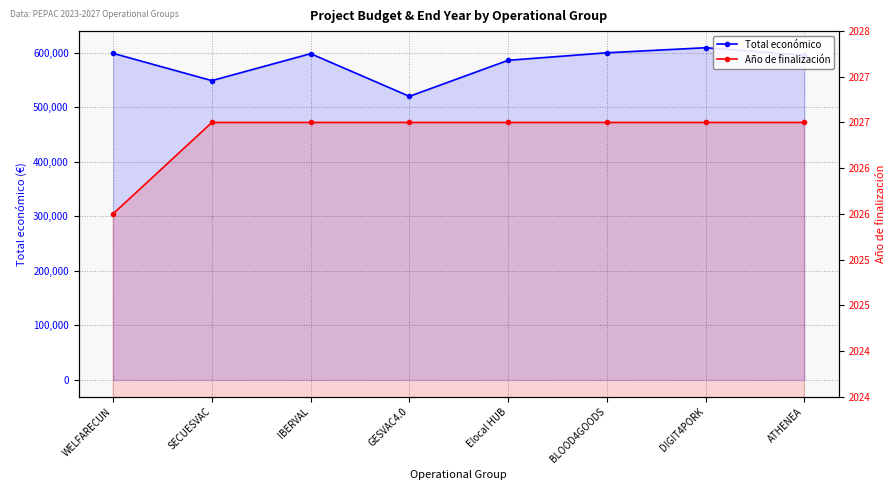

How many values in the Total económico series exceed 598303?

3